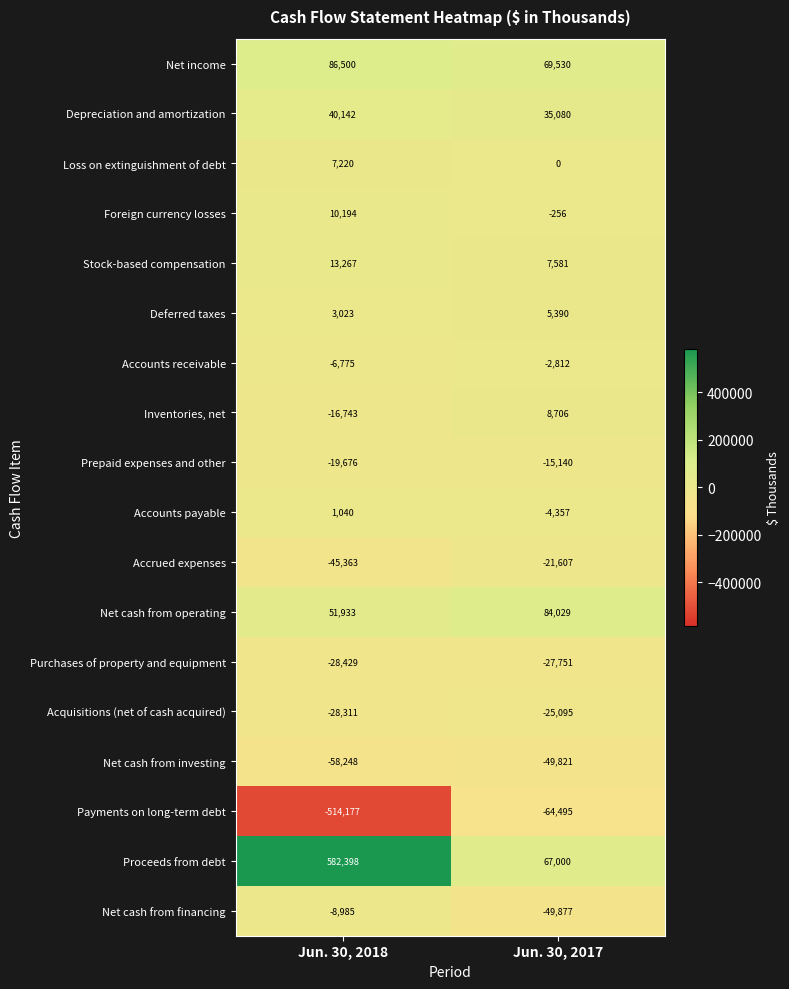

At which category does the chart reach its minimum across all series?

Jun. 30, 2018